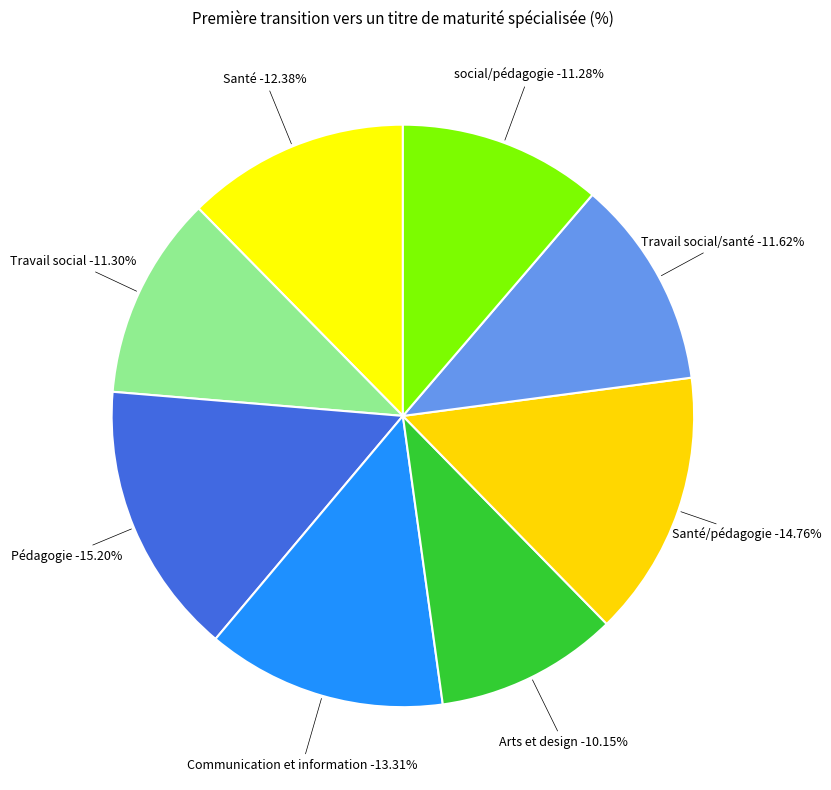

What is the largest slice in the pie chart?

Pédagogie